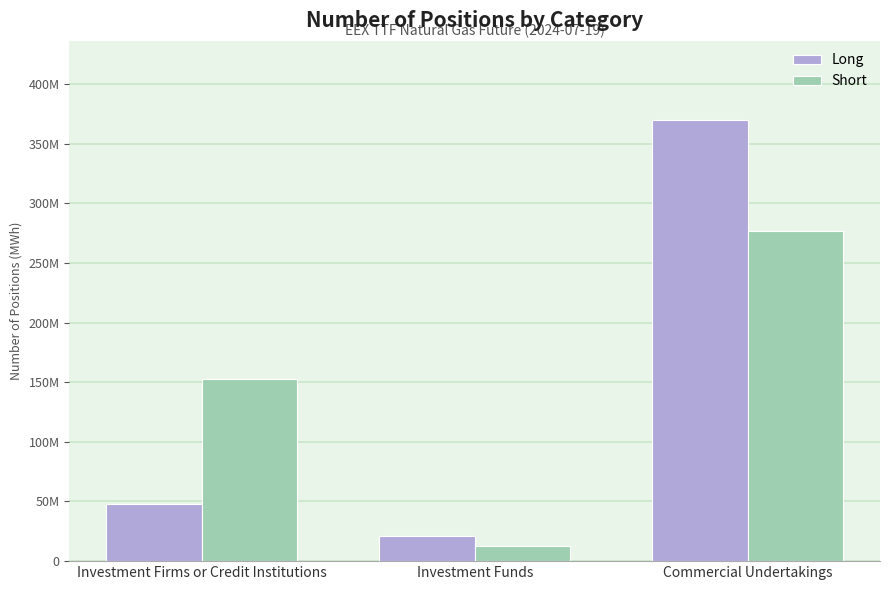

Which has a higher value, Investment Funds or Commercial Undertakings?

Commercial Undertakings